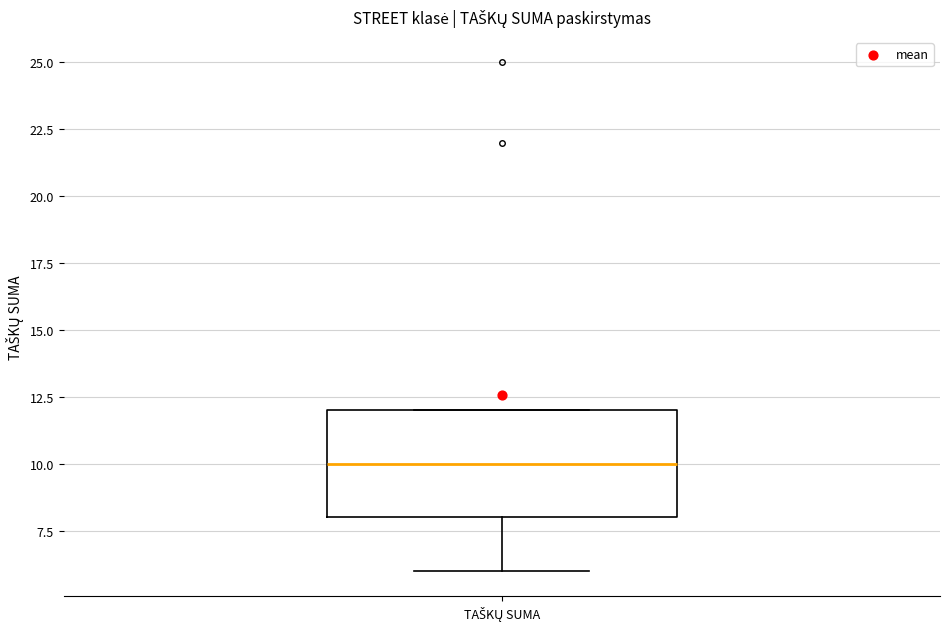

Read this box plot against the y-axis: the position of the median line, the range covered by the box, and the ends of both whiskers. The values are not printed on the chart, so give them approximately, as read against the axis.

median 10, box 8 to 12, whiskers 6 to 12